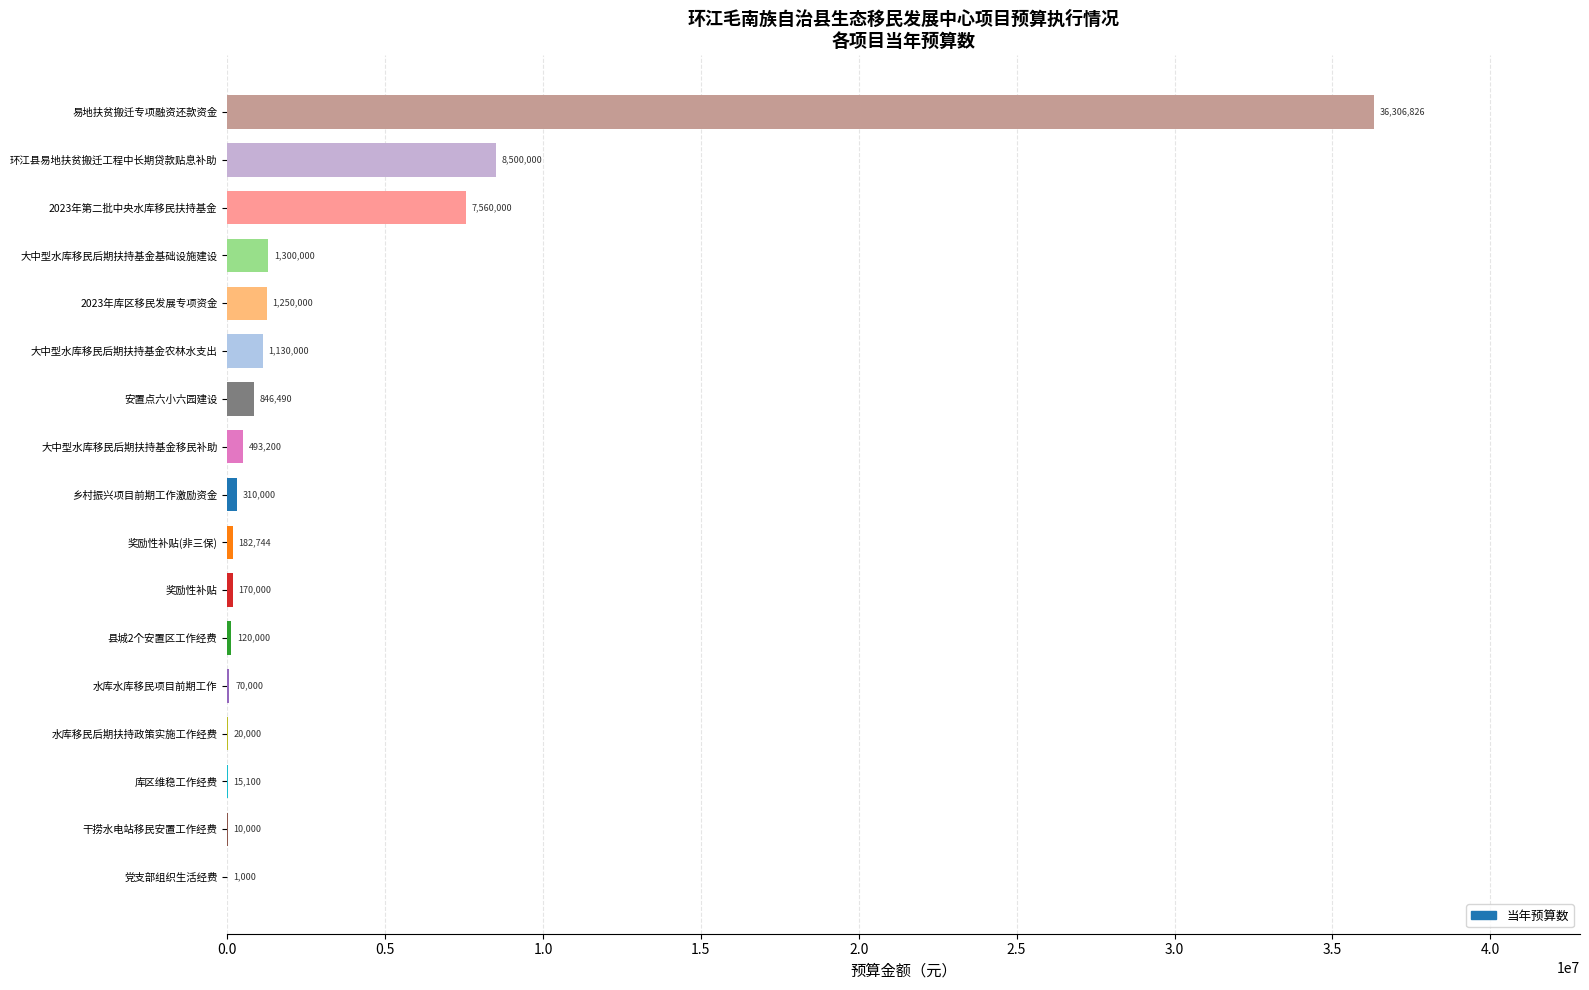

Does the chart contain stacked bars?

No